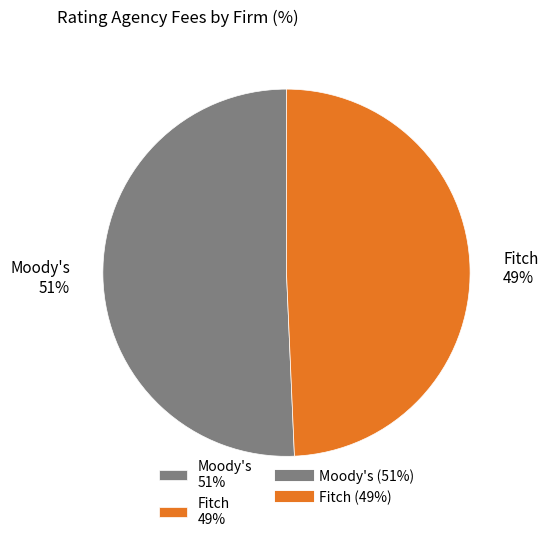

How many slices are in this pie chart?

2